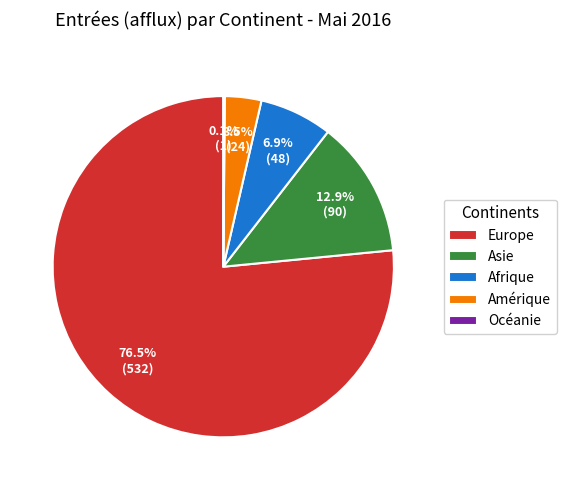

How much of the chart is everything except Asie?

87.1%